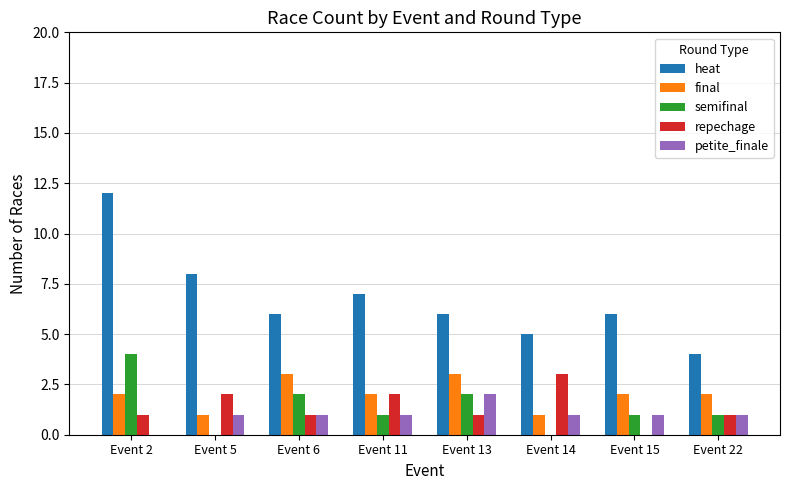

What is the sum of the petite_finale values at Event 15 and Event 13?

3